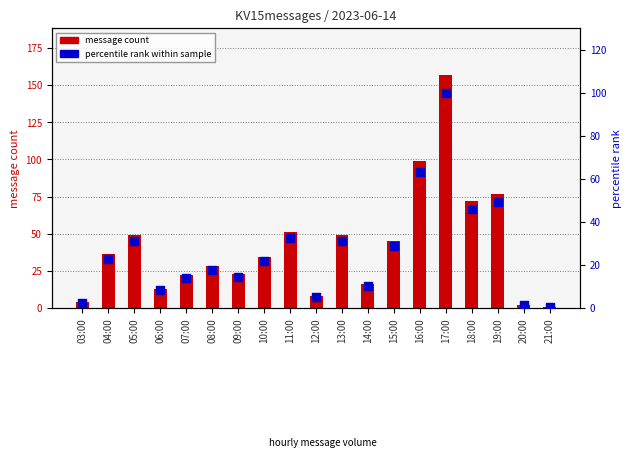

At which category is the sum across all series the highest?

17:00